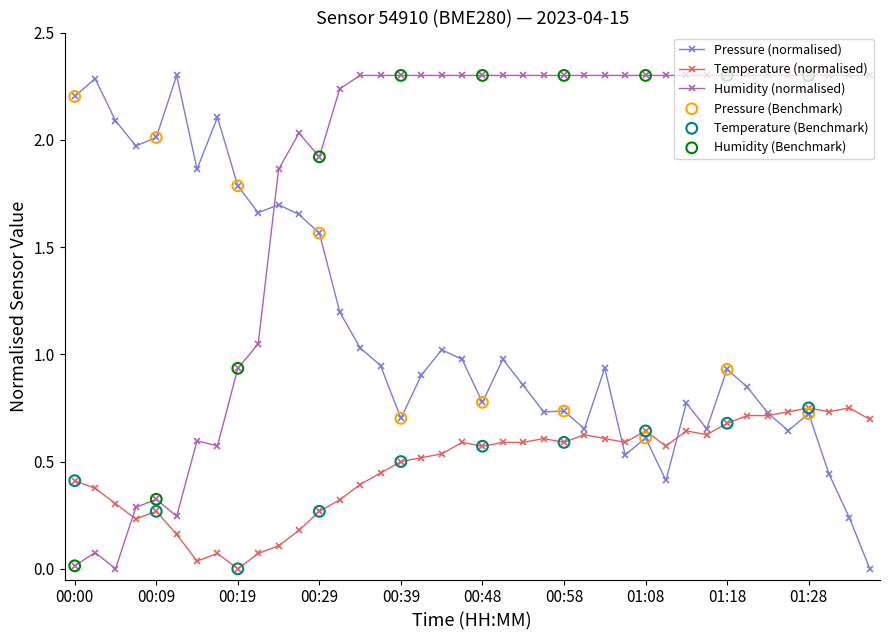

True or false: Temperature (normalised) has more than 0 interior local peaks.

True